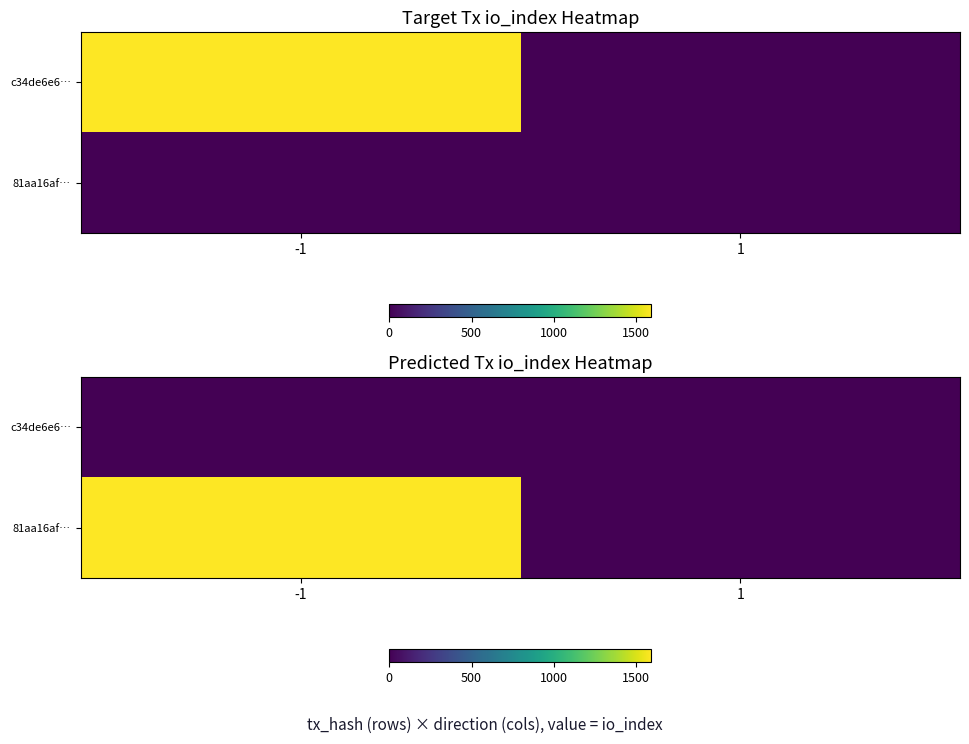

At which category is the sum across all series the highest?

-1